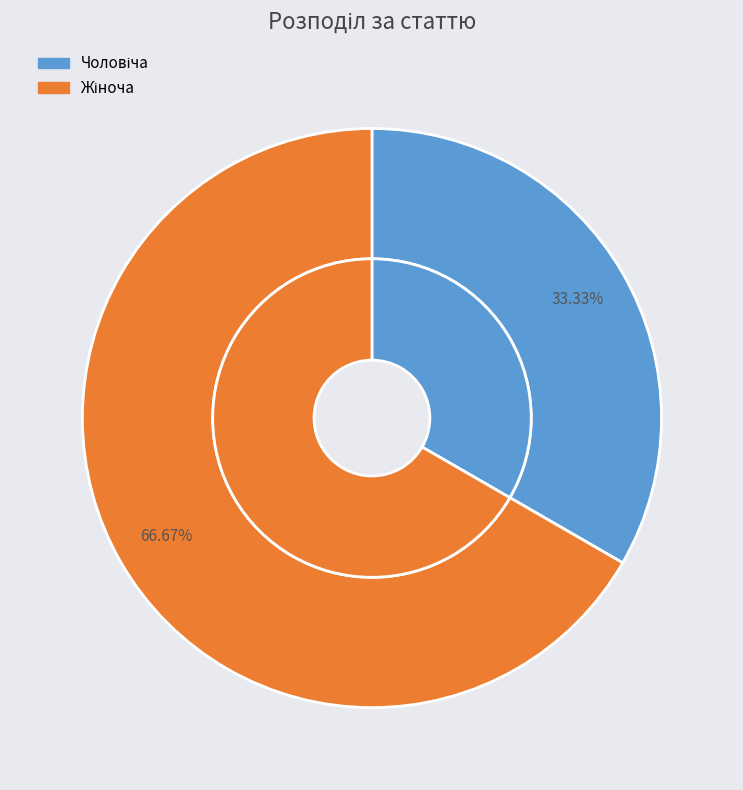

What is the change in value from Чоловіча to Жіноча?

+1